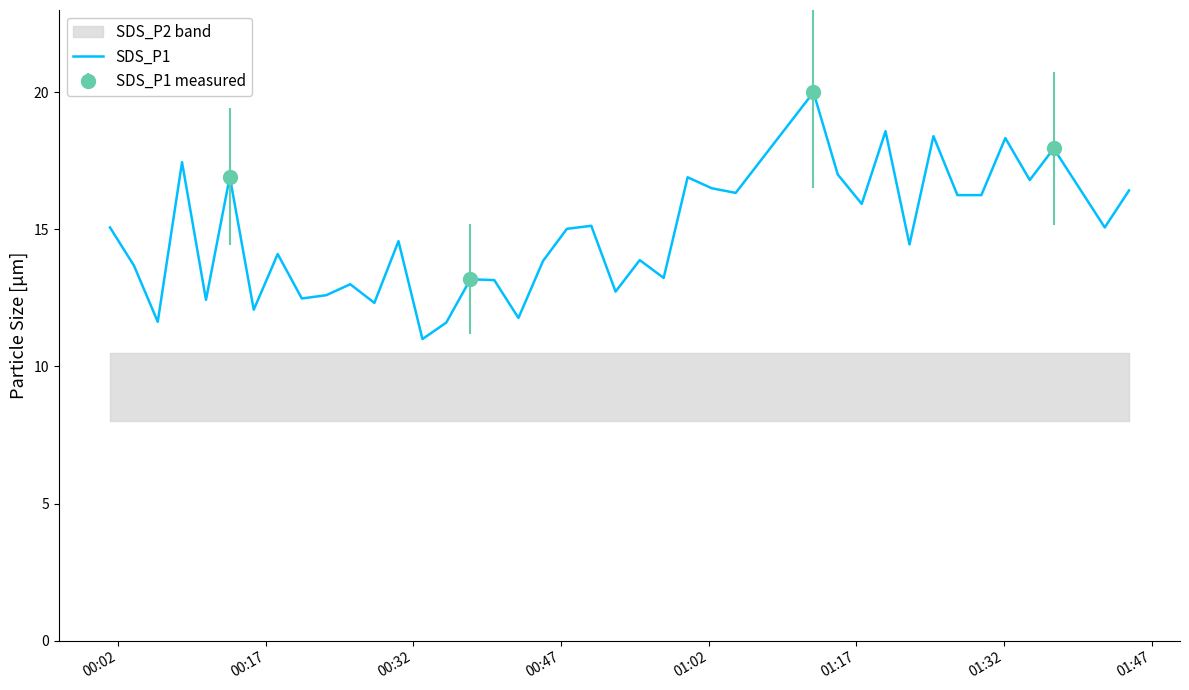

What is the greatest value displayed?

20.0